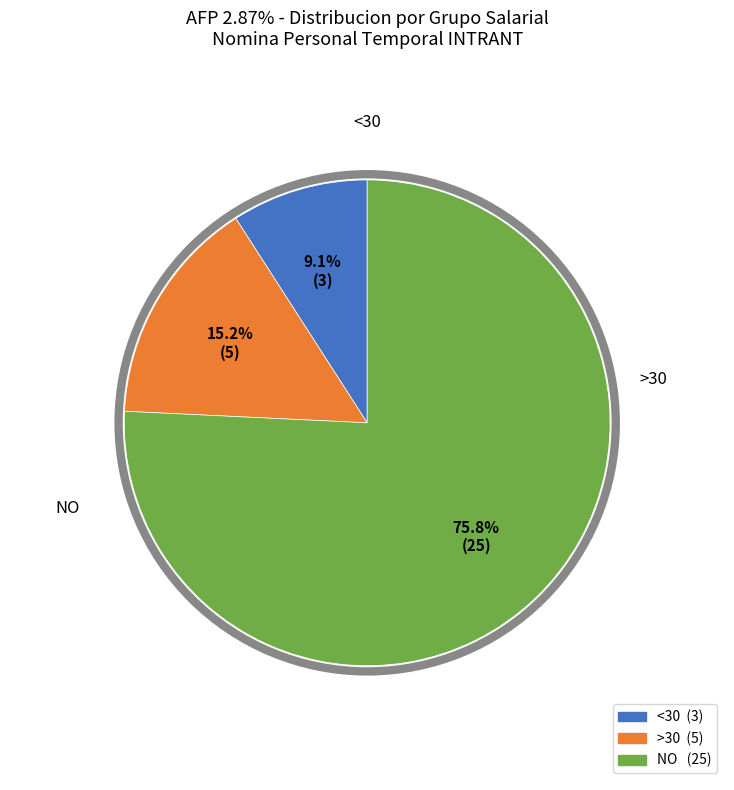

How many slices are in this pie chart?

3